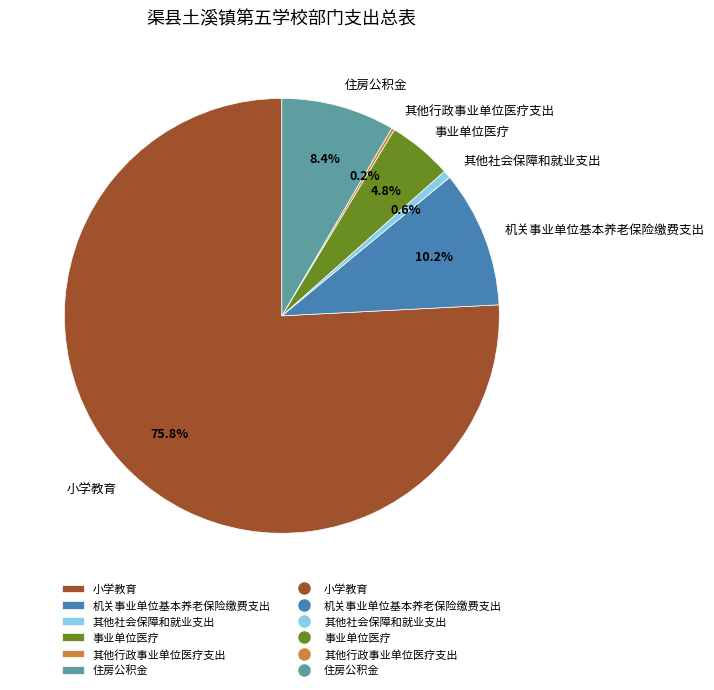

The 其他社会保障和就业支出 slice represents 1% of the pie. True or false?

True